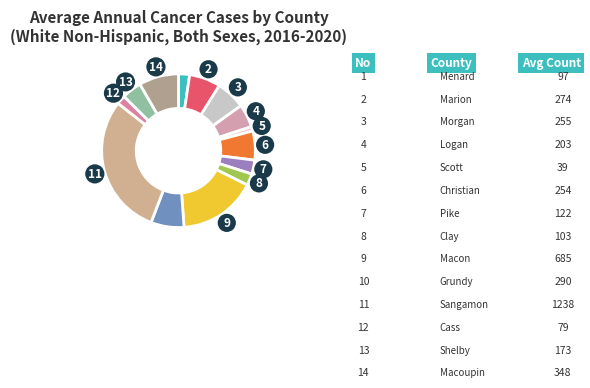

Does any single category account for the majority?

No